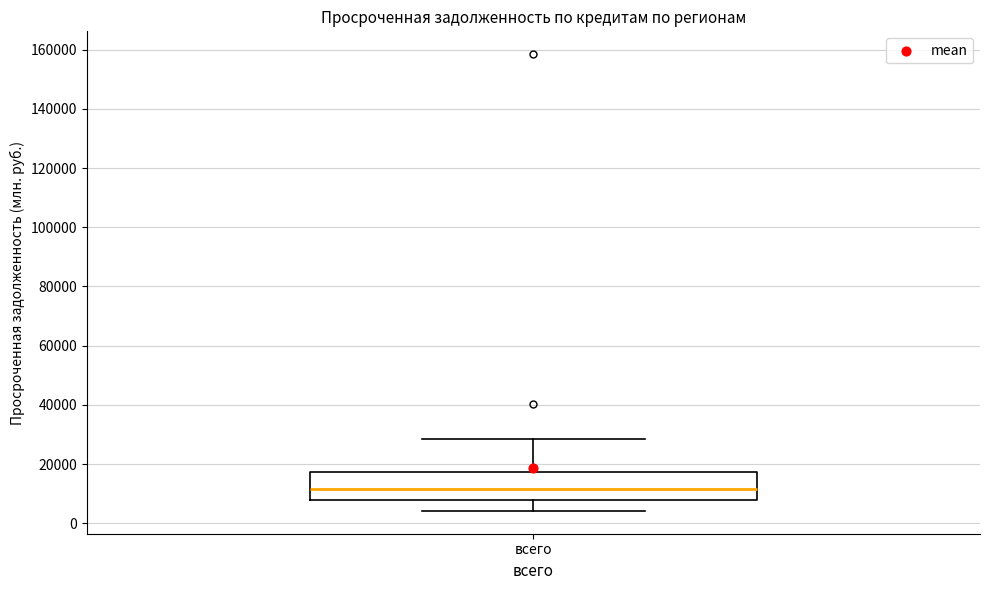

Read this box plot against the y-axis: the position of the median line, the range covered by the box, and the ends of both whiskers. The values are not printed on the chart, so give them approximately, as read against the axis.

median 12000, box 8000 to 18000, whiskers 4000 to 28000